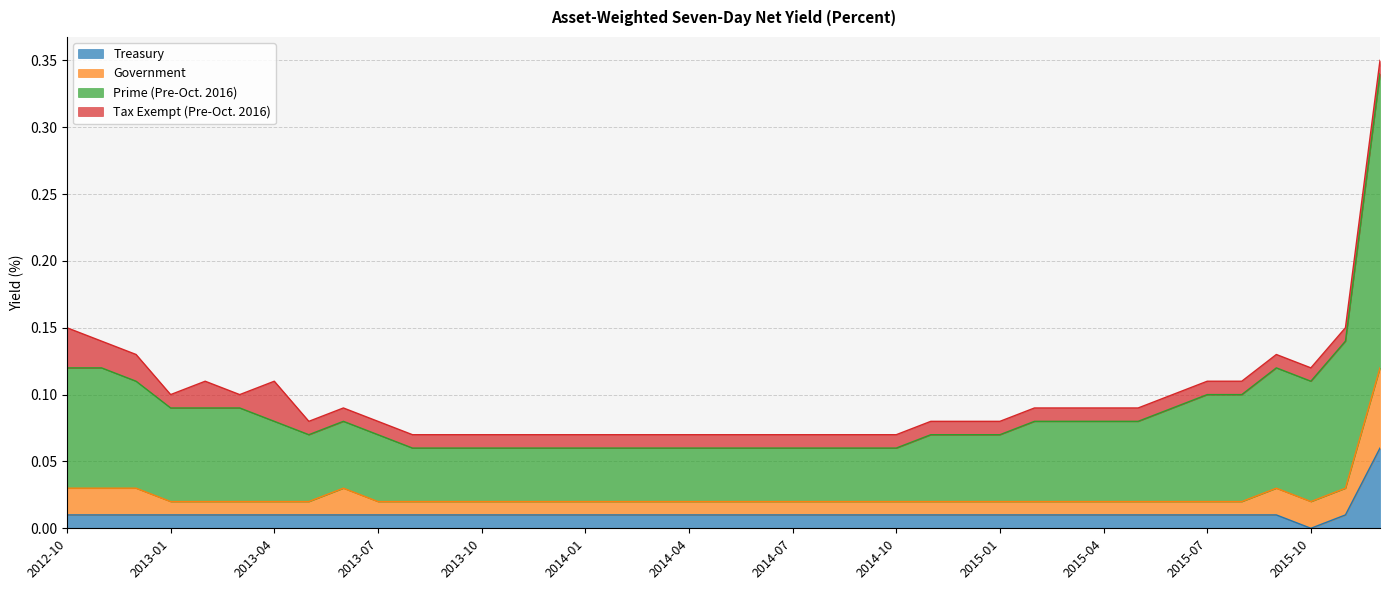

Which category has the lowest value in the Treasury series?

2015-10